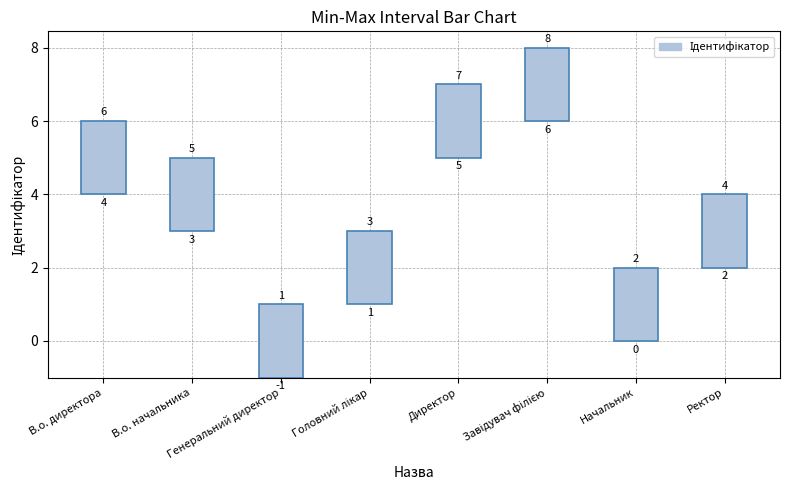

What is the ratio of the value at В.о. начальника to the value at Директор?

0.7